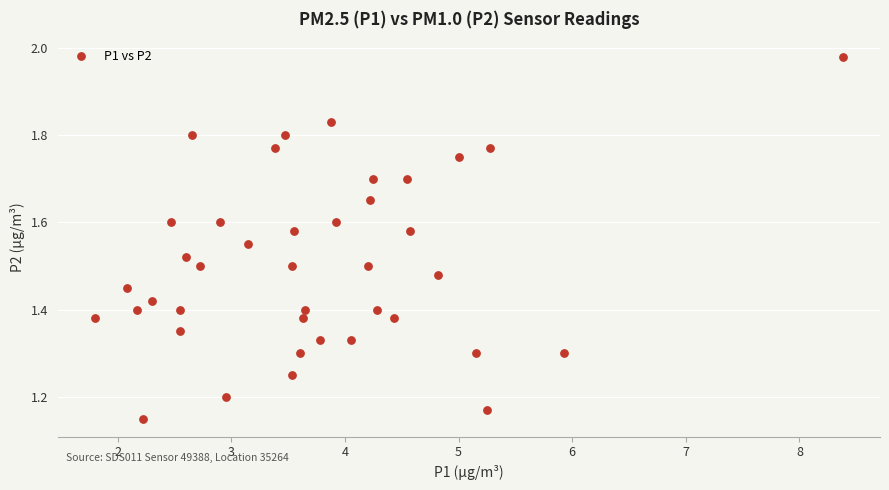

What is the range of Y values (max minus min)?

0.8